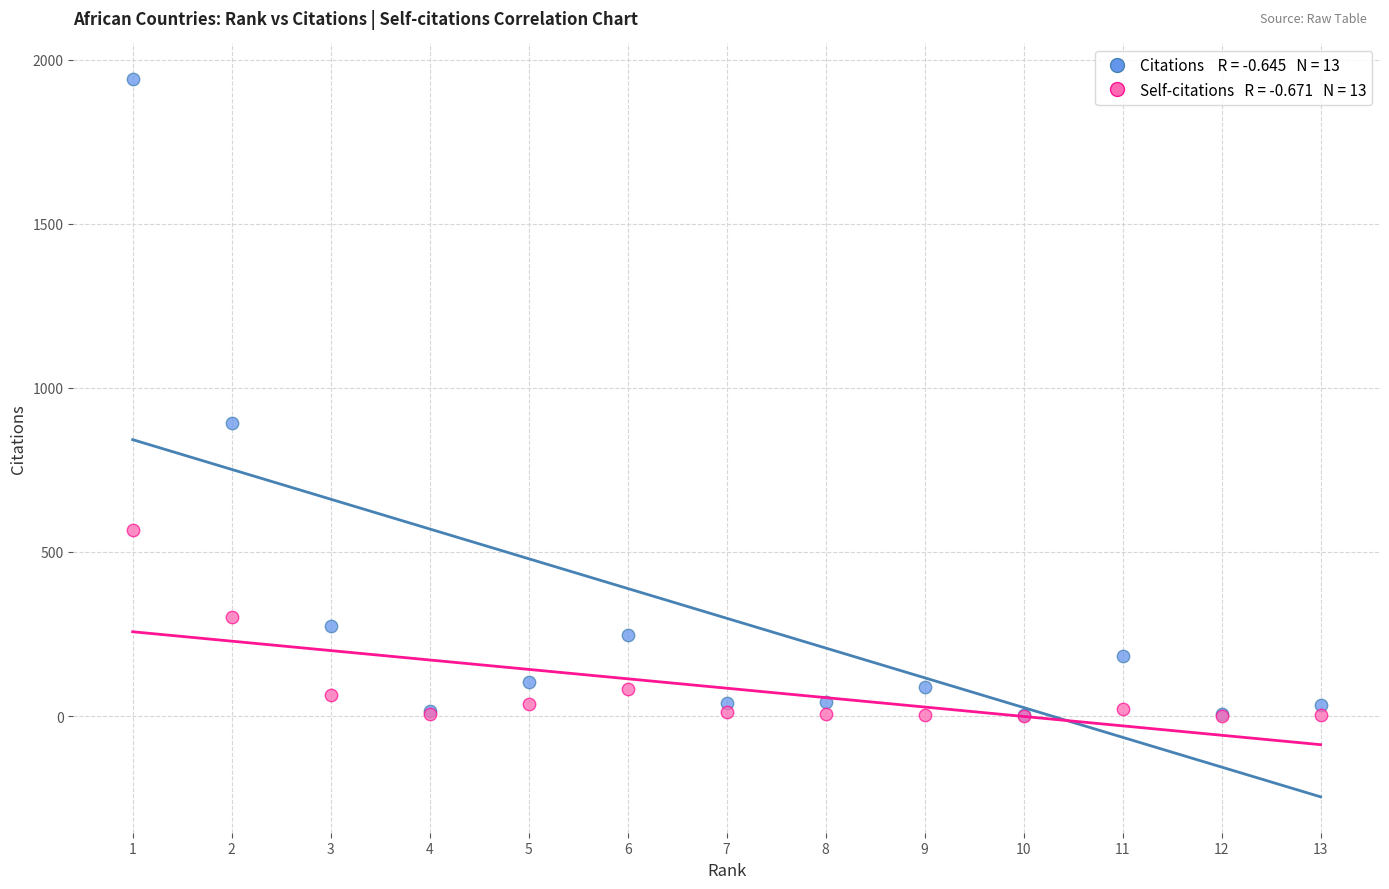

Across all series, what Y value is closest to 970?

894